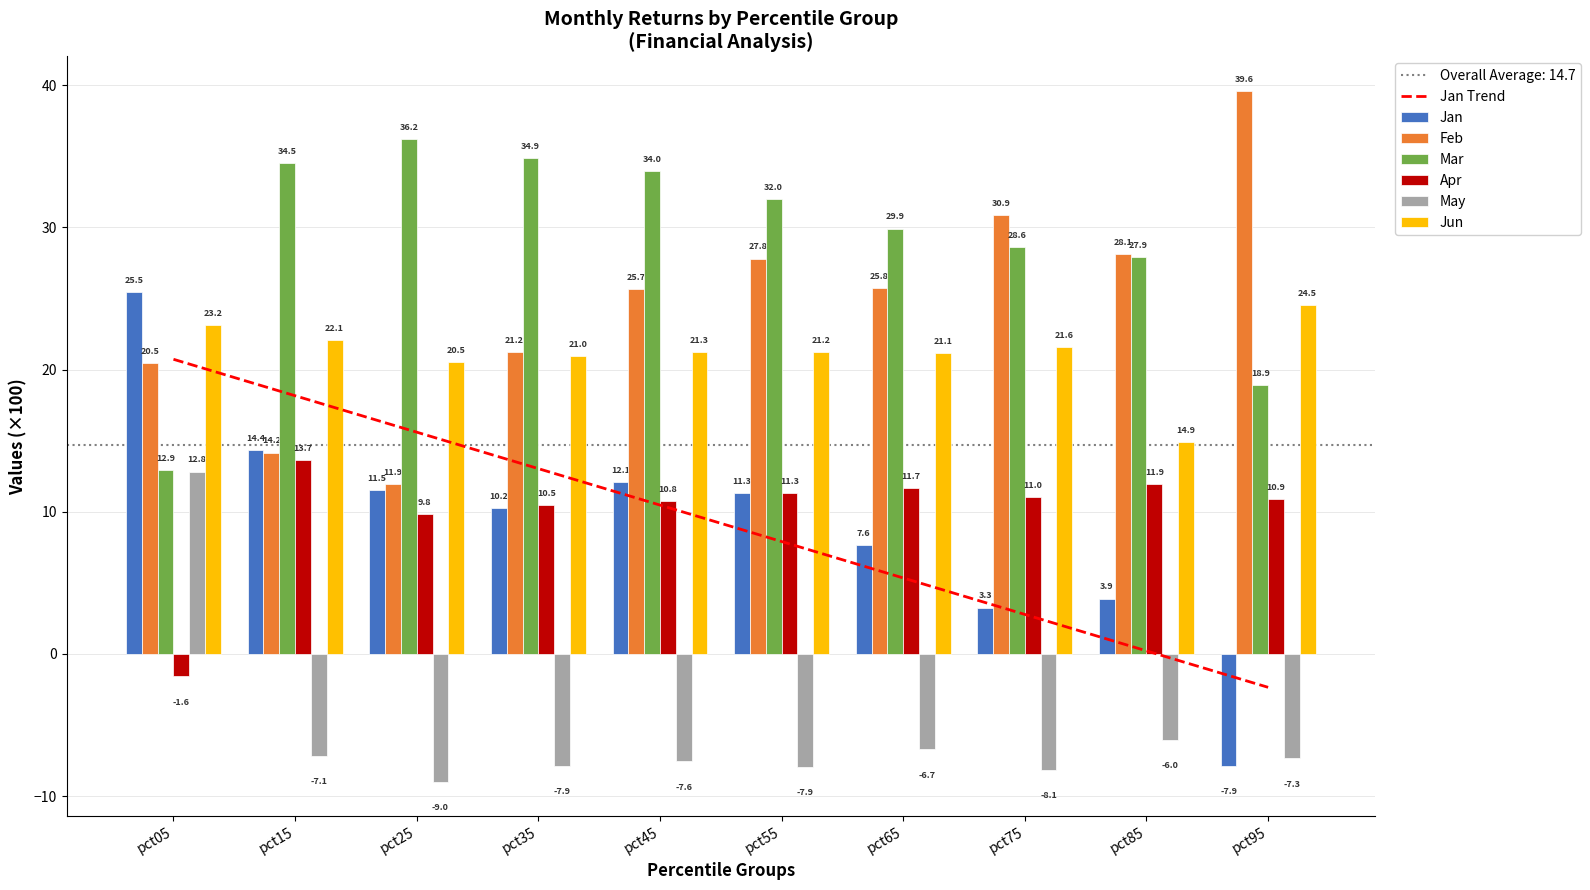

At which label is Jan closest to 8?

pct65